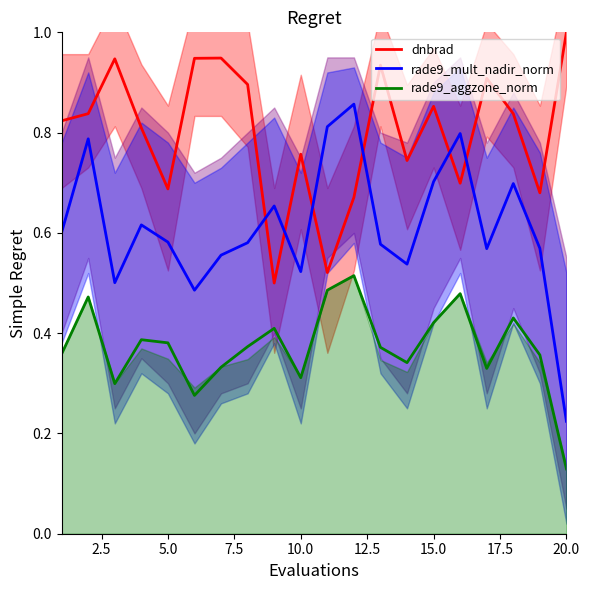

At how many categories does at least one series exceed 0?

20